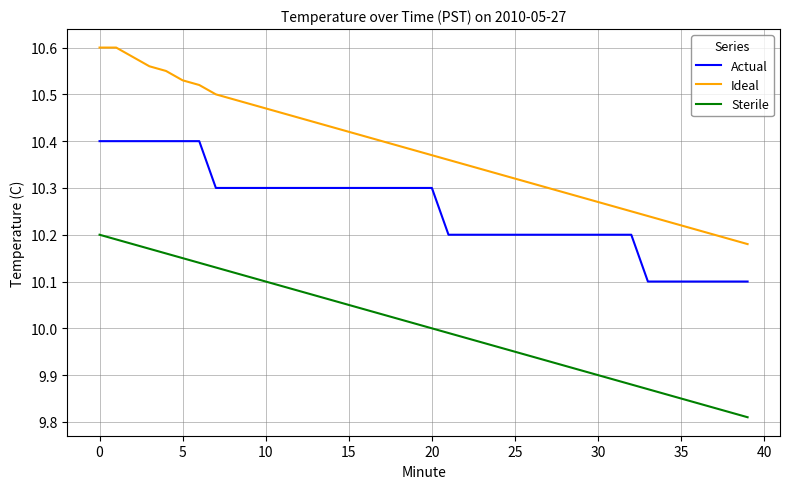

Which series has the largest range (max minus min)?

Ideal